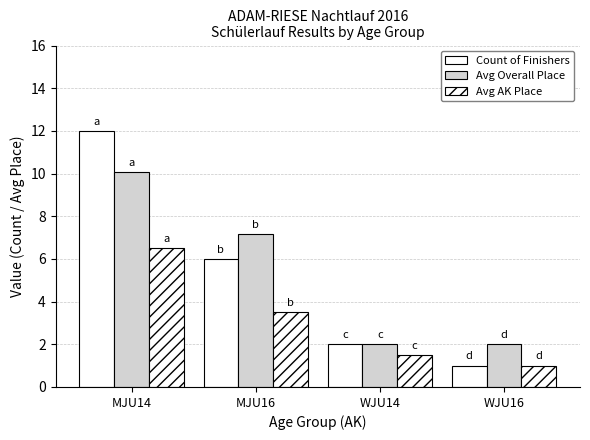

At which label does Avg AK Place first exceed 3?

MJU14